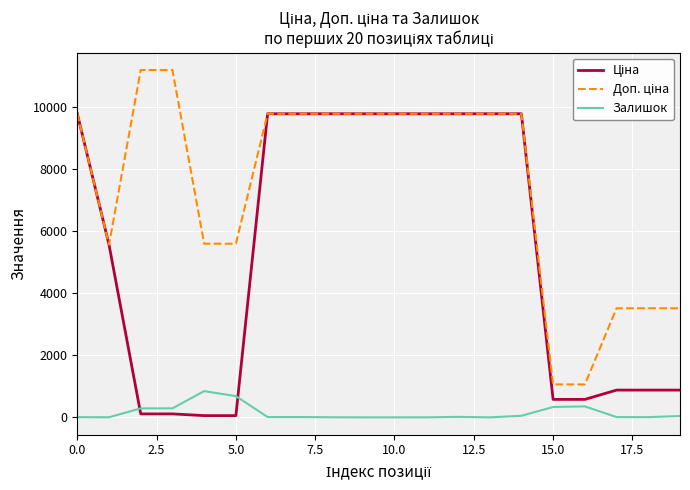

The value of Залишок at 15.0 is 334.0. True or false?

True